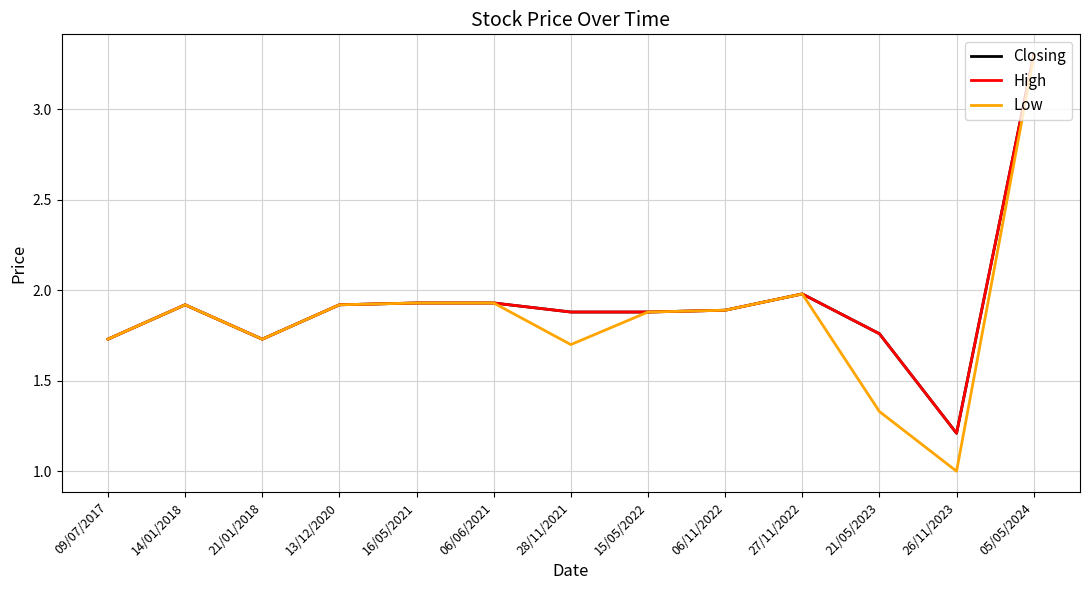

Reading right to left, what are all the values shown in this chart?

Closing: 3.3	1.2	1.8	2.0	1.9	1.9	1.9	1.9	1.9	1.9	1.7	1.9	1.7
High: 3.3	1.2	1.8	2.0	1.9	1.9	1.9	1.9	1.9	1.9	1.7	1.9	1.7
Low: 3.3	1.0	1.3	2.0	1.9	1.9	1.7	1.9	1.9	1.9	1.7	1.9	1.7